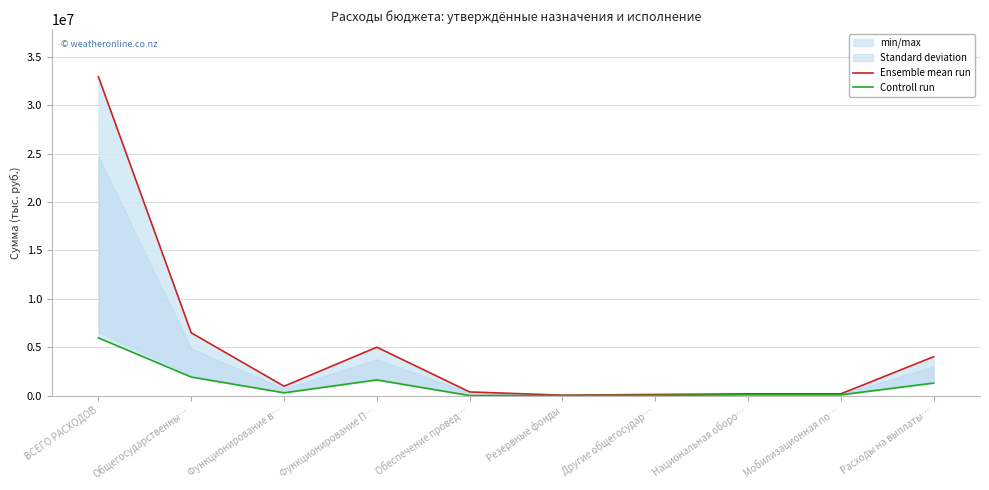

How many lines are shown in the chart?

2